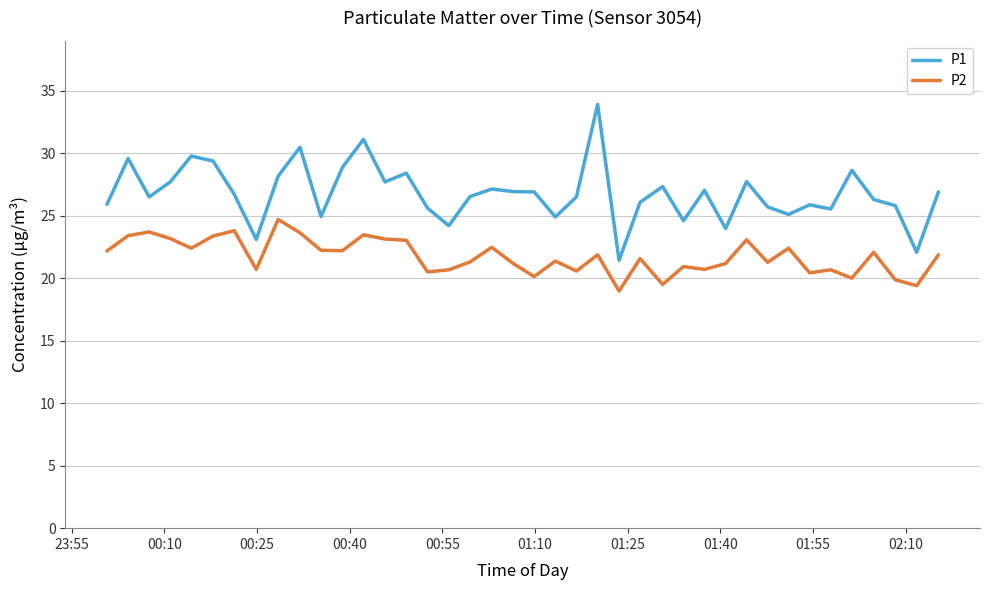

What is the difference between the maximum and minimum values in the P2 series?

5.7